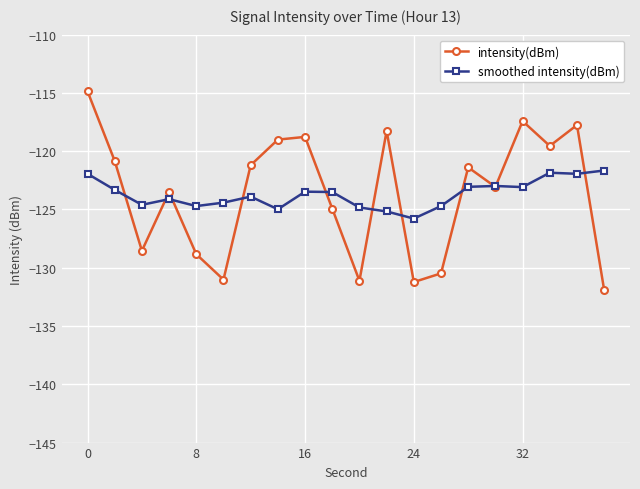

Count the number of data series in this chart.

2